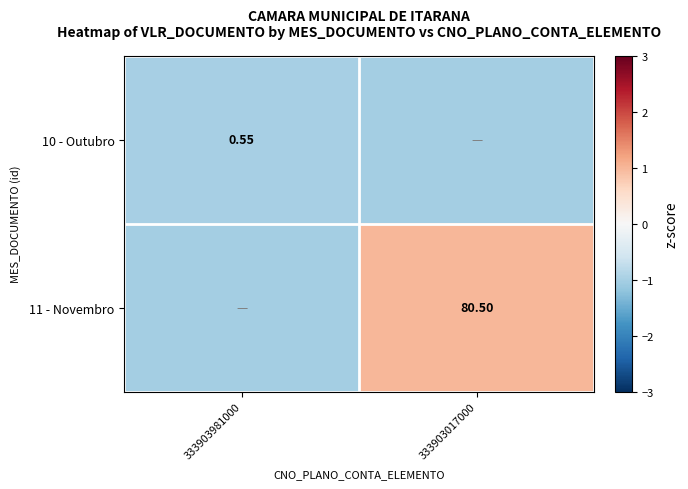

Is the value of 11 - Novembro at 333903017000 greater than the value of 10 - Outubro at 333903981000?

Yes